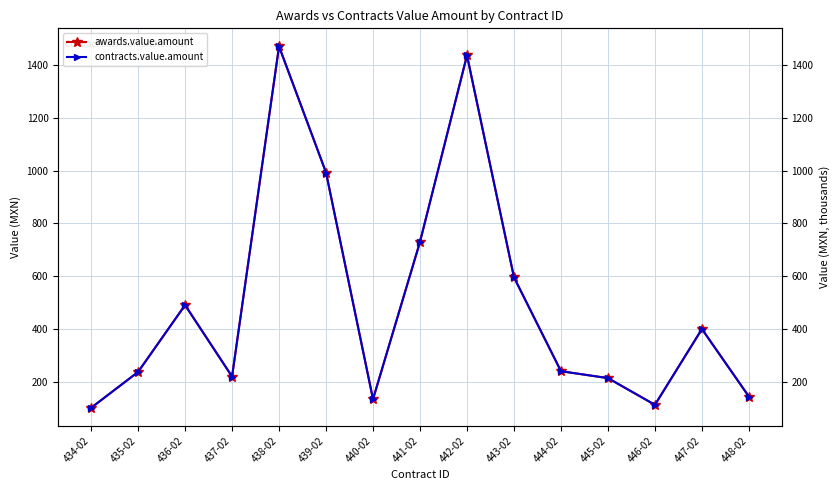

How many data points in awards.value.amount are less than 240?

7